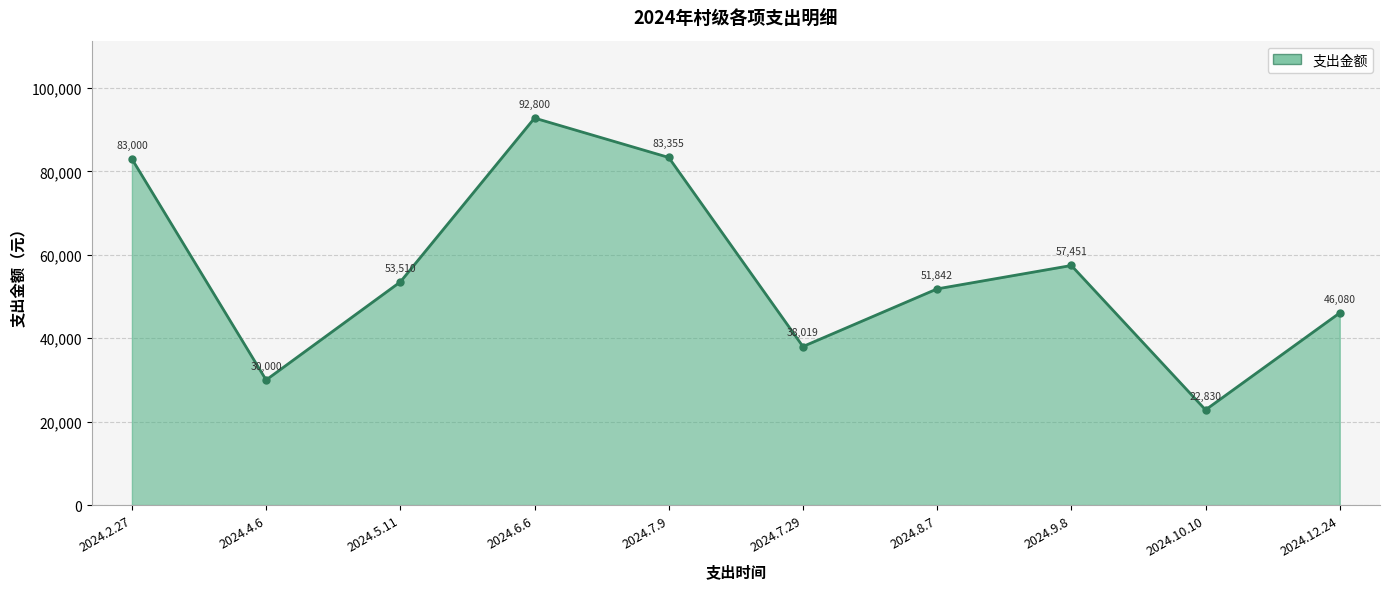

What is the approximate value at 2024.4.6?

30000.0